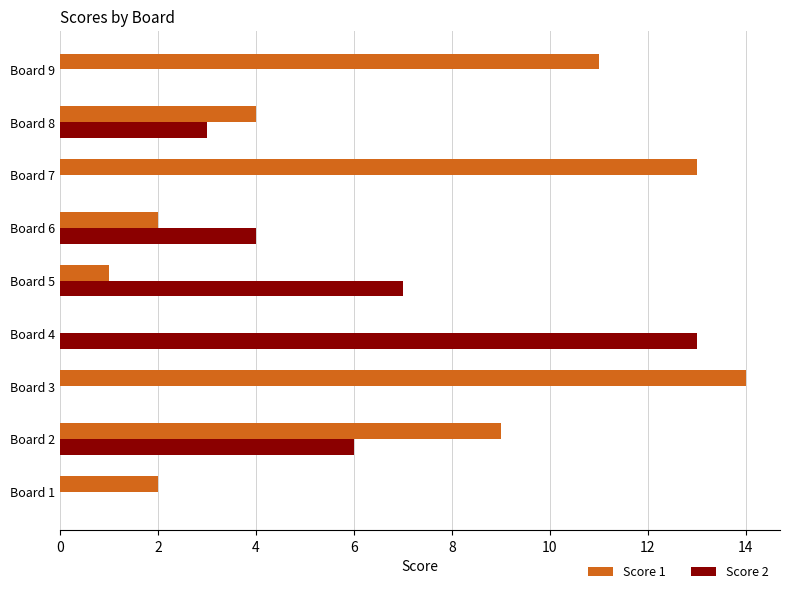

Which category has the highest value across all series?

Board 3